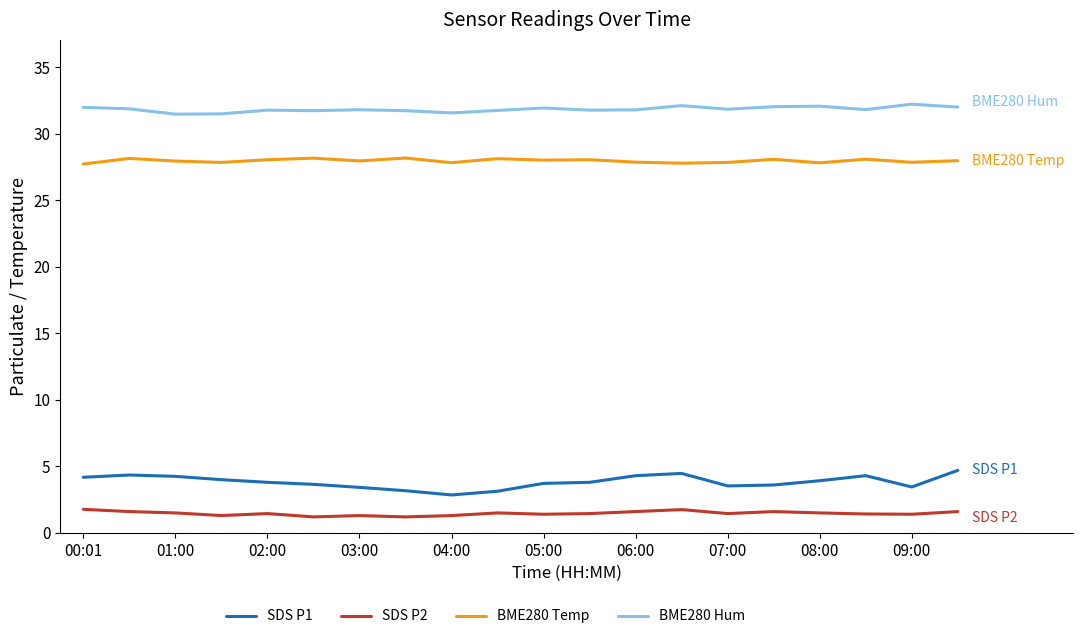

What is the maximum value shown in the chart?

32.2